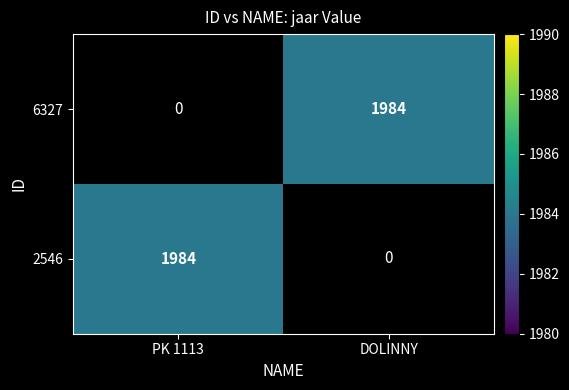

Is it true that 2546 equals 1984 at PK 1113?

True